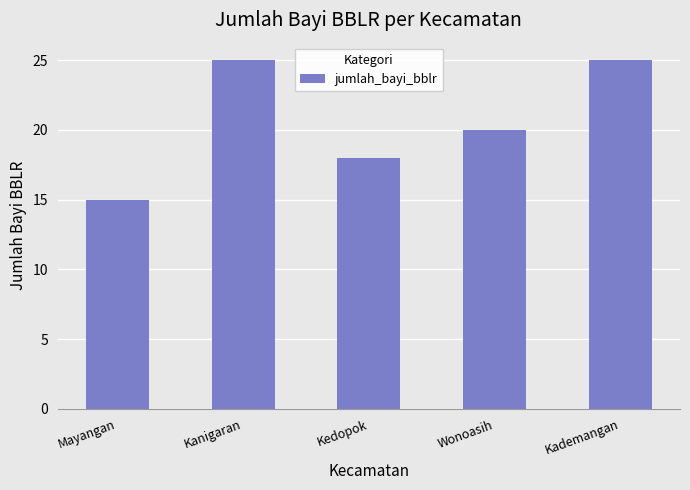

What is the label of the 1st bar from the left?

Mayangan